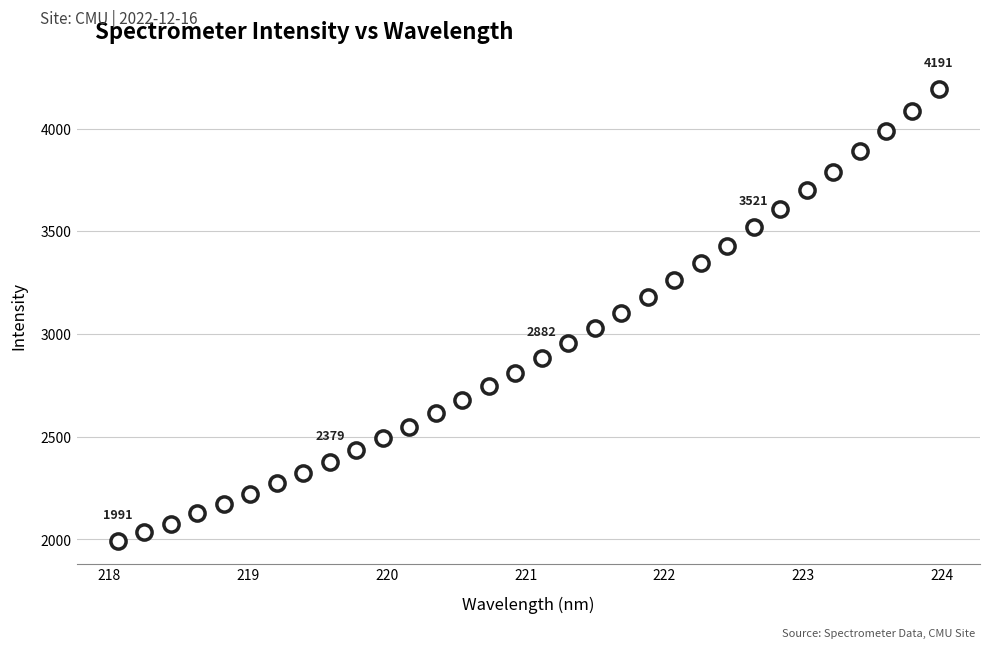

What is the range of Y values (max minus min)?

2200.5